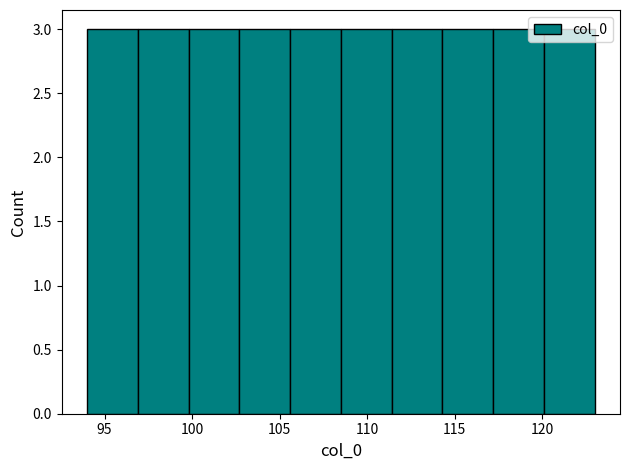

Reading left to right, list every bar in this chart as the range it spans on the x-axis followed by its height. Neither the bar edges nor the heights are printed on the chart, so give them approximately, as read against the axes.

94.0 to 96.9: 3
96.9 to 99.8: 3
99.8 to 102.7: 3
102.7 to 105.6: 3
105.6 to 108.5: 3
108.5 to 111.4: 3
111.4 to 114.3: 3
114.3 to 117.2: 3
117.2 to 120.1: 3
120.1 to 123.0: 3